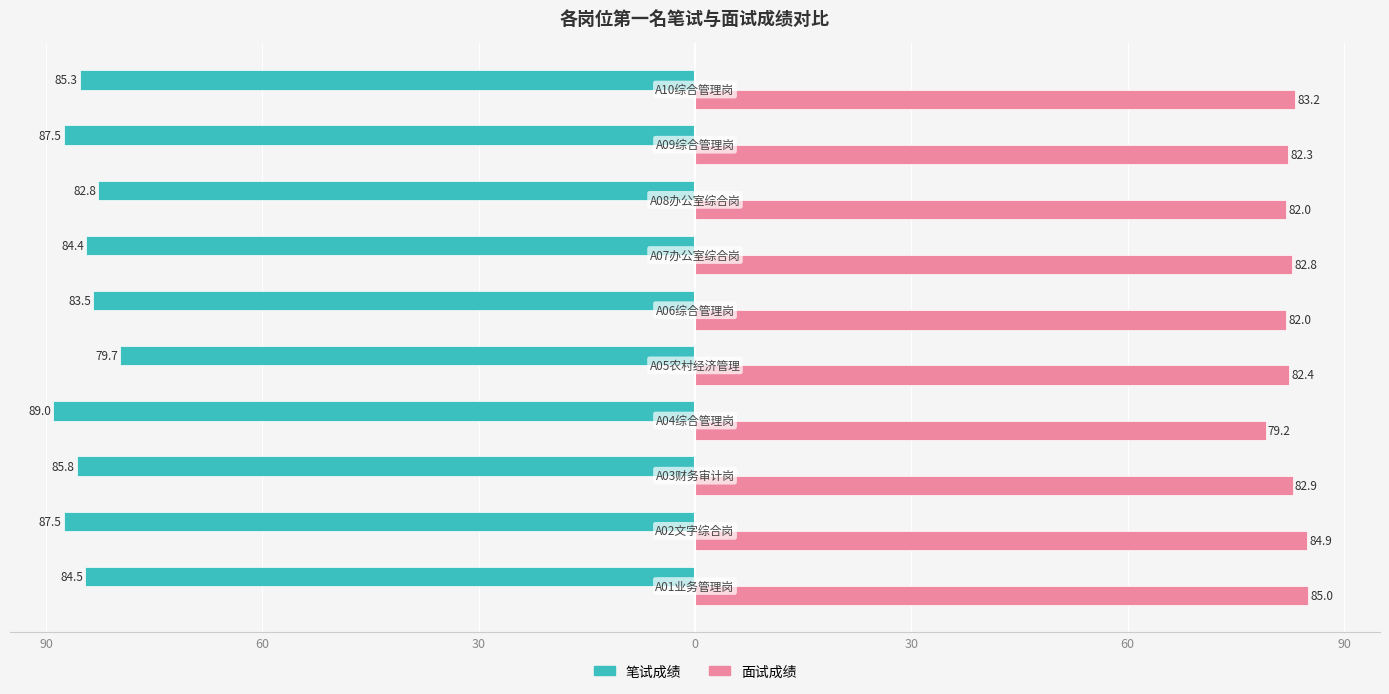

What are all the series names shown in the legend?

笔试成绩, 面试成绩